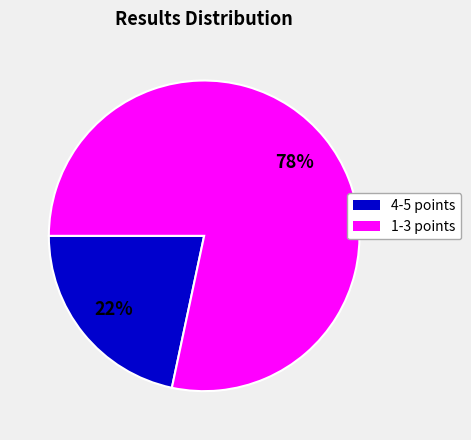

Rank the categories by value from highest to lowest.

1-3 points, 4-5 points